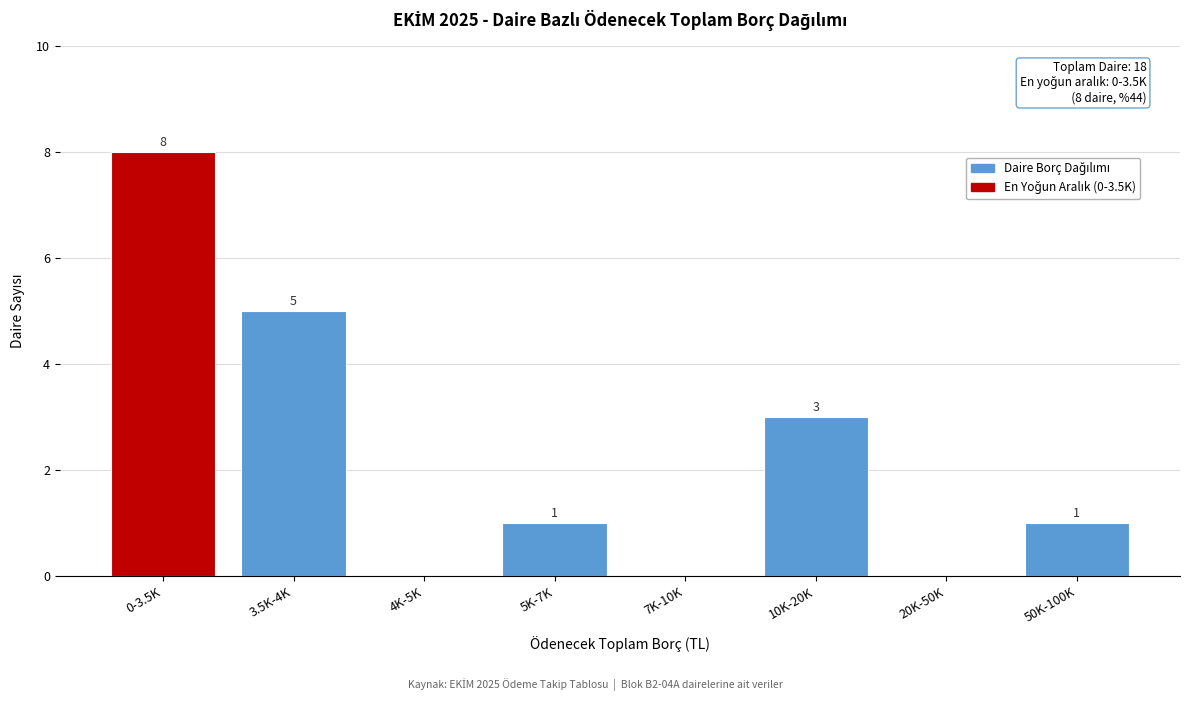

Reading left to right, transcribe all the data shown in this chart.

0-3.5K=8	3.5K-4K=5	4K-5K=0	5K-7K=1	7K-10K=0	10K-20K=3	20K-50K=0	50K-100K=1